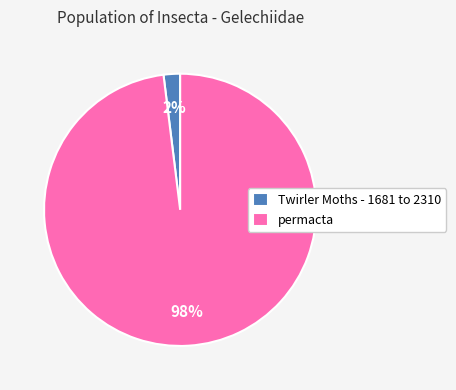

What is the smallest slice in the pie chart?

Twirler Moths - 1681 to 2310